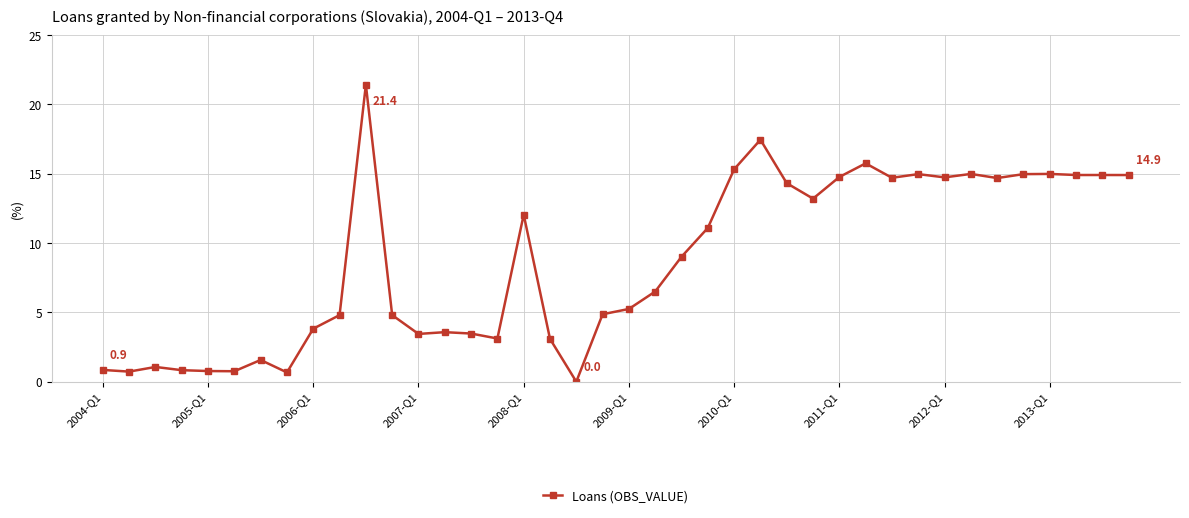

What is the difference between the maximum and minimum values?

21.4